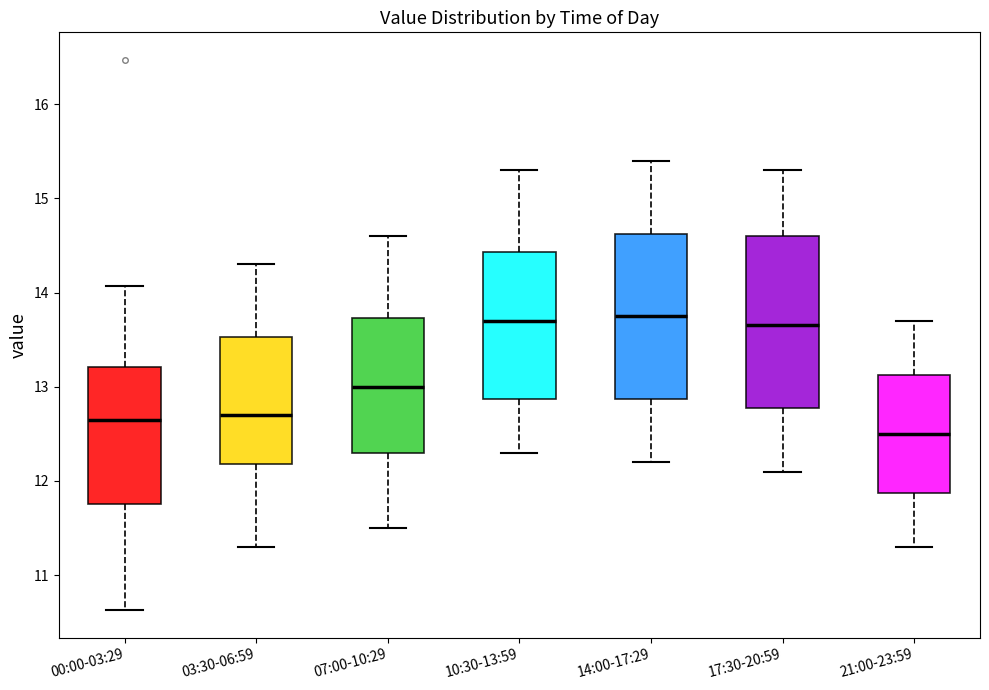

Reading left to right, transcribe this box plot: for each box, give where its median line is, the range the box spans, and where its two whiskers end, as read against the y-axis. The values are not printed on the chart, so give them approximately, as read against the axis.

00:00-03:29: median 12.7, box 11.8 to 13.2, whiskers 10.6 to 14.1
03:30-06:59: median 12.7, box 12.2 to 13.5, whiskers 11.3 to 14.3
07:00-10:29: median 13.0, box 12.3 to 13.7, whiskers 11.5 to 14.6
10:30-13:59: median 13.7, box 12.9 to 14.4, whiskers 12.3 to 15.3
14:00-17:29: median 13.8, box 12.9 to 14.6, whiskers 12.2 to 15.4
17:30-20:59: median 13.7, box 12.8 to 14.6, whiskers 12.1 to 15.3
21:00-23:59: median 12.5, box 11.9 to 13.1, whiskers 11.3 to 13.7